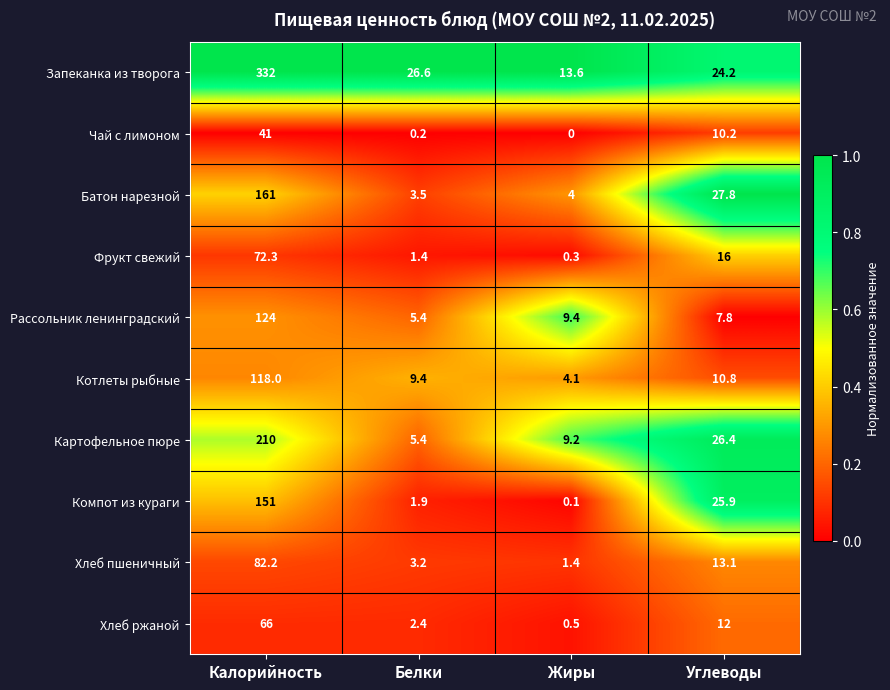

What is the maximum value shown in the chart?

332.0